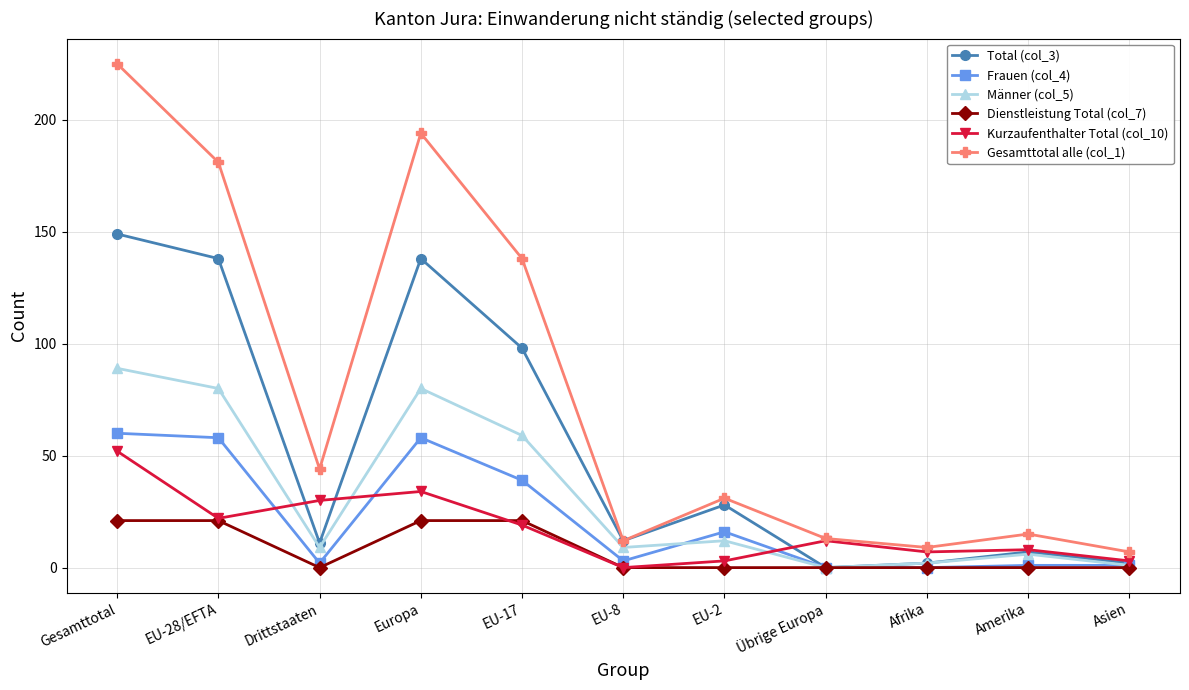

Where is Frauen (col_4) nearest to the value 30?

EU-17